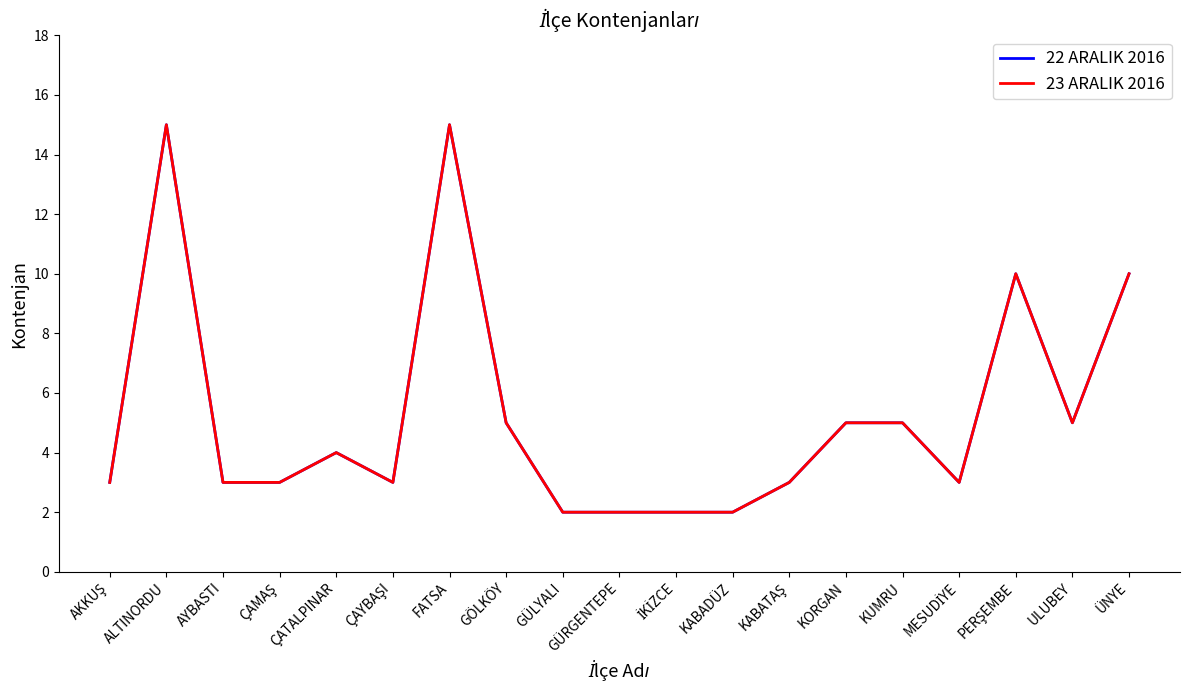

Which category has the highest value in the 22 ARALIK 2016 series?

ALTINORDU